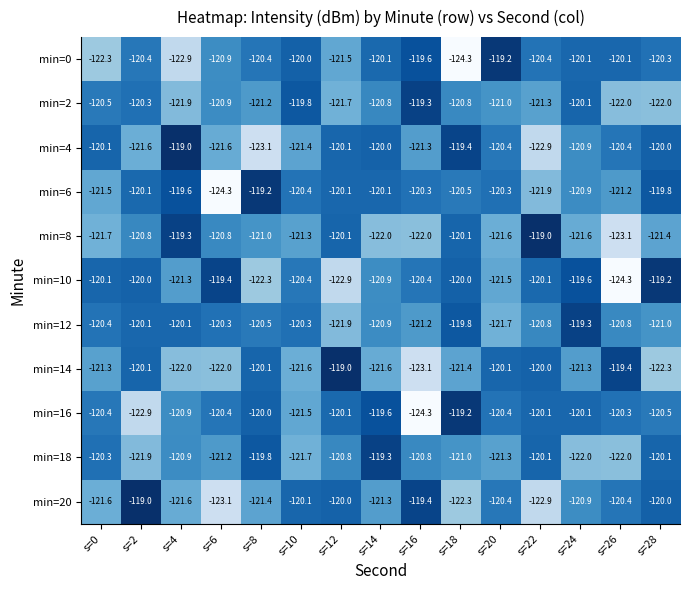

The value of min=10 at s=16 is -120.4. True or false?

True